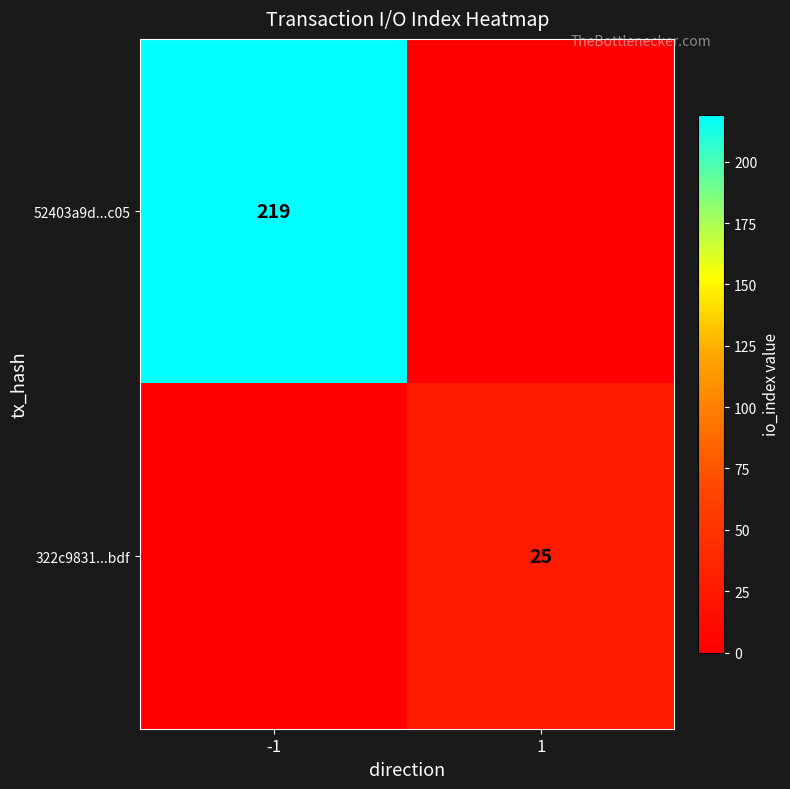

The value of 52403a9d...c05 at -1 is 141. True or false?

False